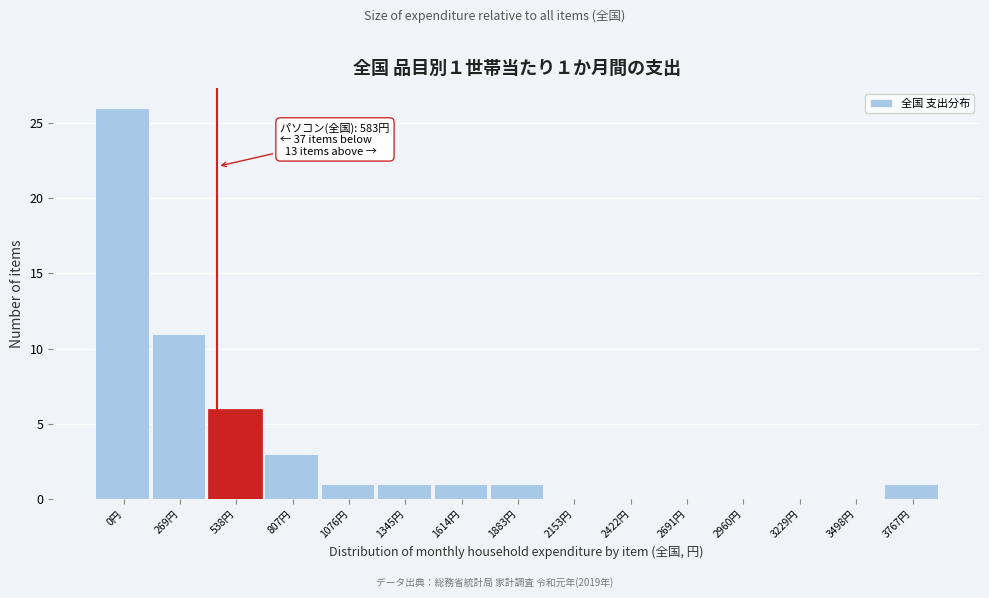

Reading left to right, transcribe all the data shown in this chart.

0円=26	269円=11	538円=6	807円=3	1076円=1	1345円=1	1614円=1	1883円=1	2153円=0	2422円=0	2691円=0	2960円=0	3229円=0	3498円=0	3767円=1